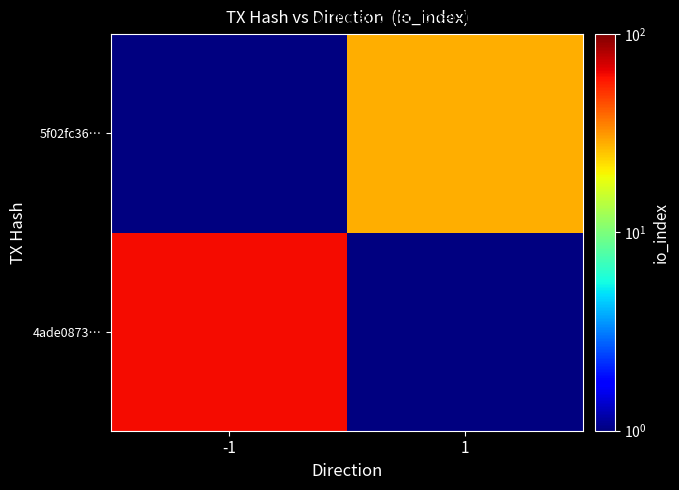

What is the greatest value displayed?

62.0